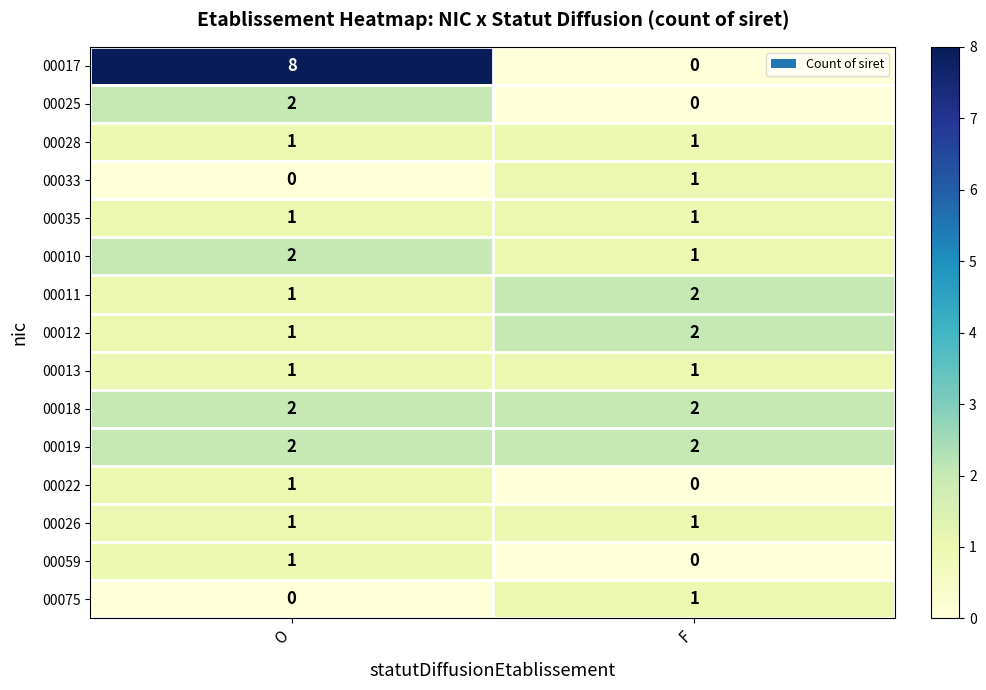

Which series has the largest total across all categories?

00017